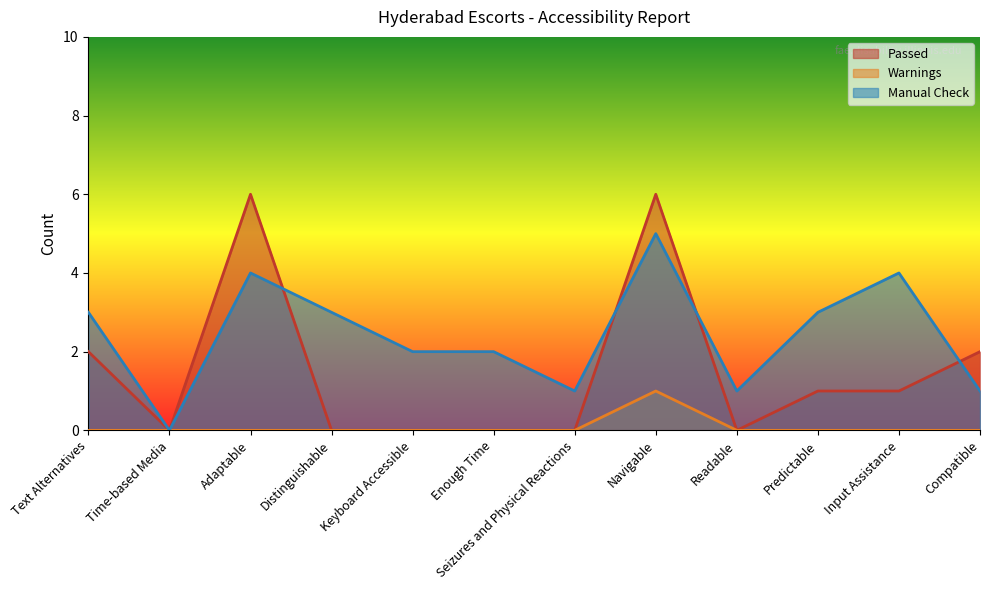

True or false: Warnings and Manual Check intersect in this chart.

False